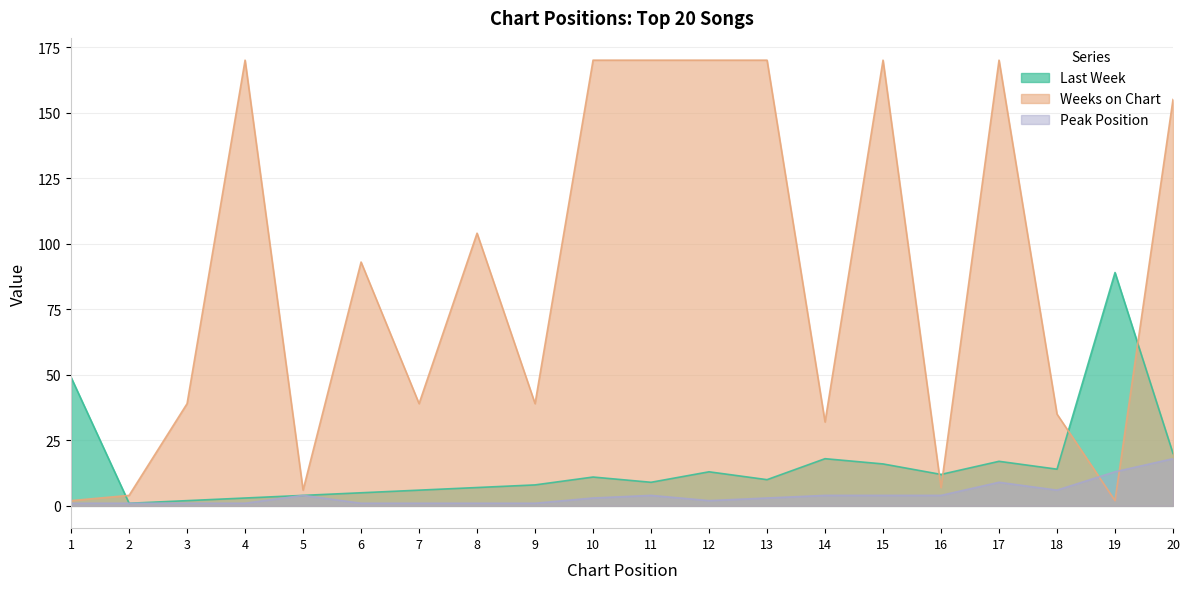

In Peak Position, how many points are higher than both neighbors (excluding endpoints)?

3